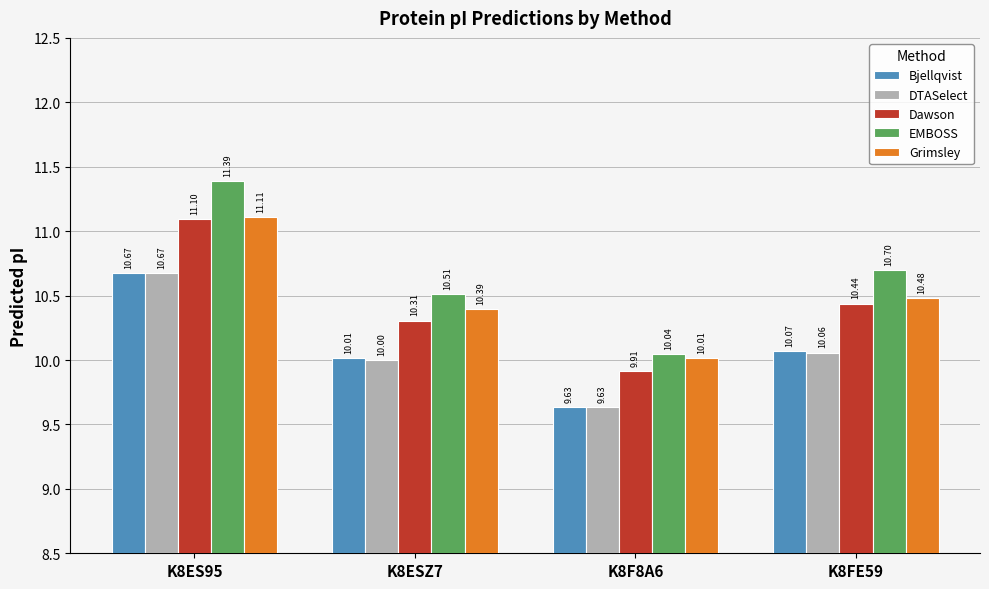

Rank the categories by DTASelect value from highest to lowest.

K8ES95, K8FE59, K8ESZ7, K8F8A6